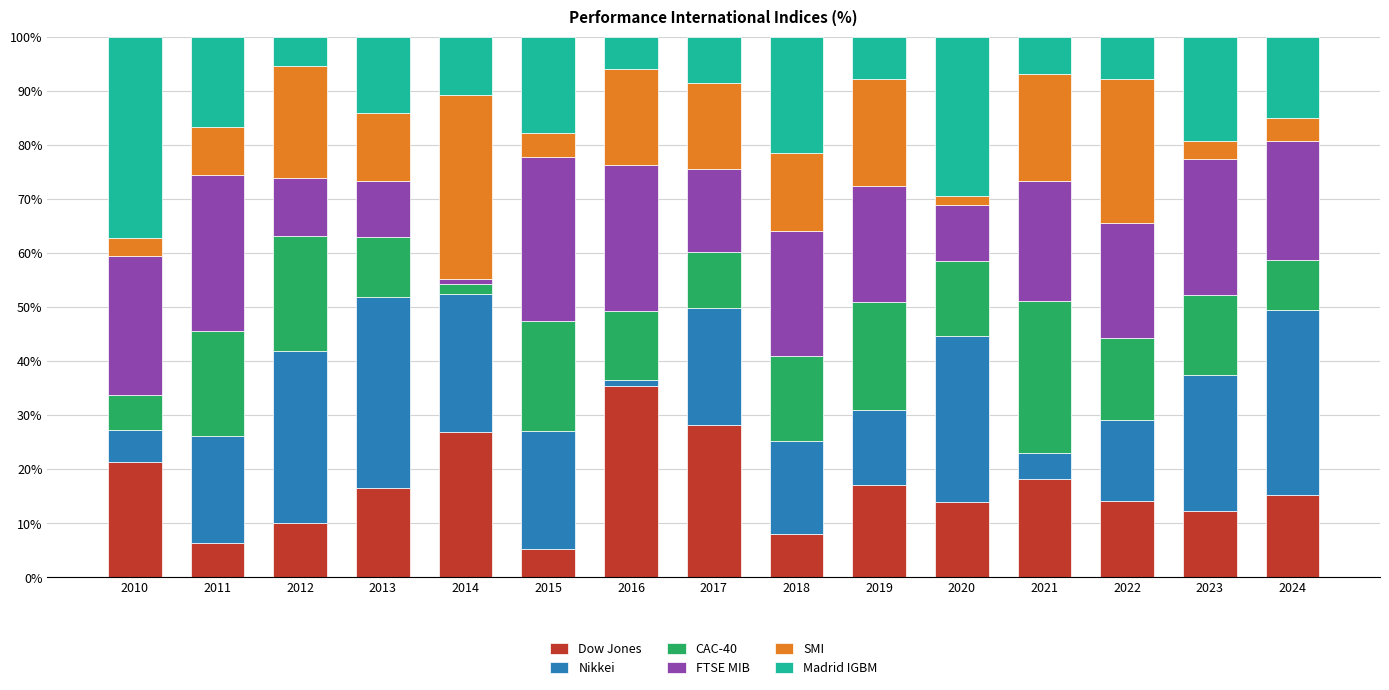

What is the minimum value for Dow Jones?

5.3